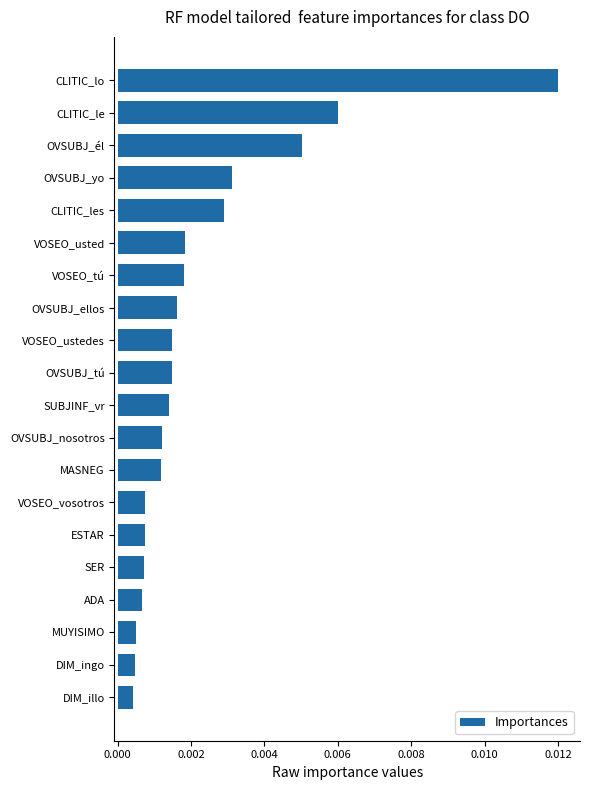

Which label corresponds to the largest value in the chart?

CLITIC_lo